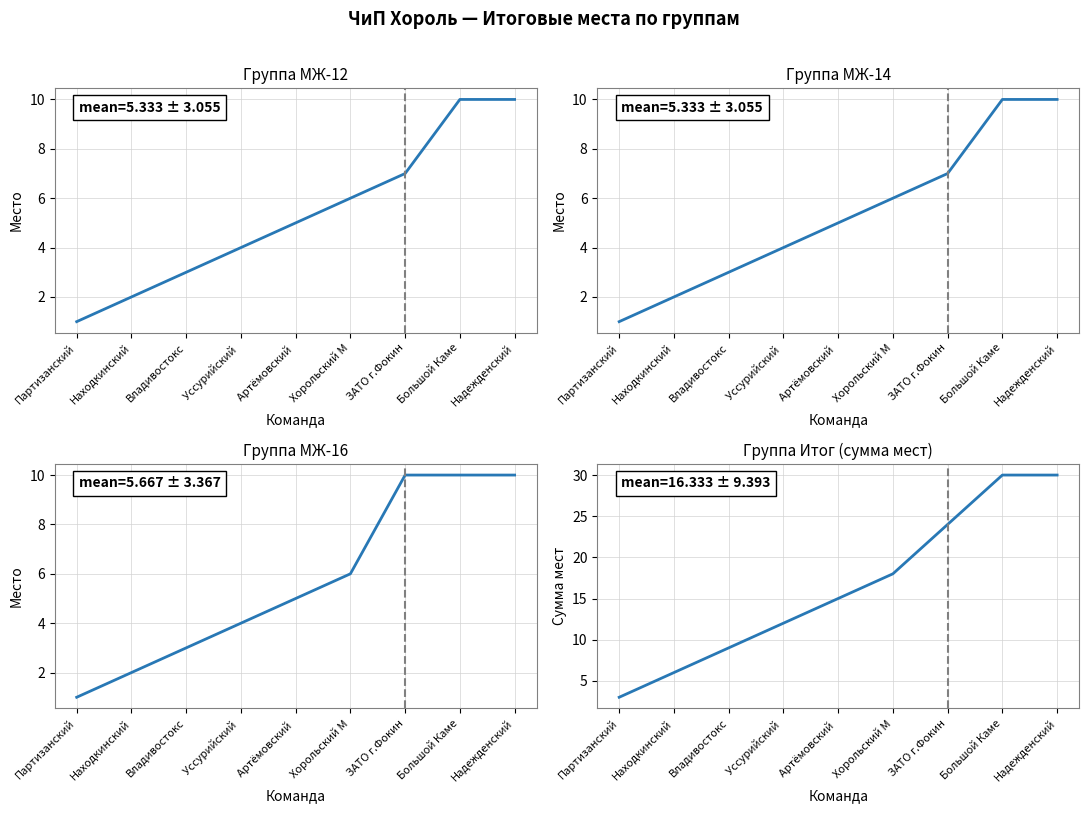

True or false: МЖ-12 has a value of 5 at Надежденский.

False